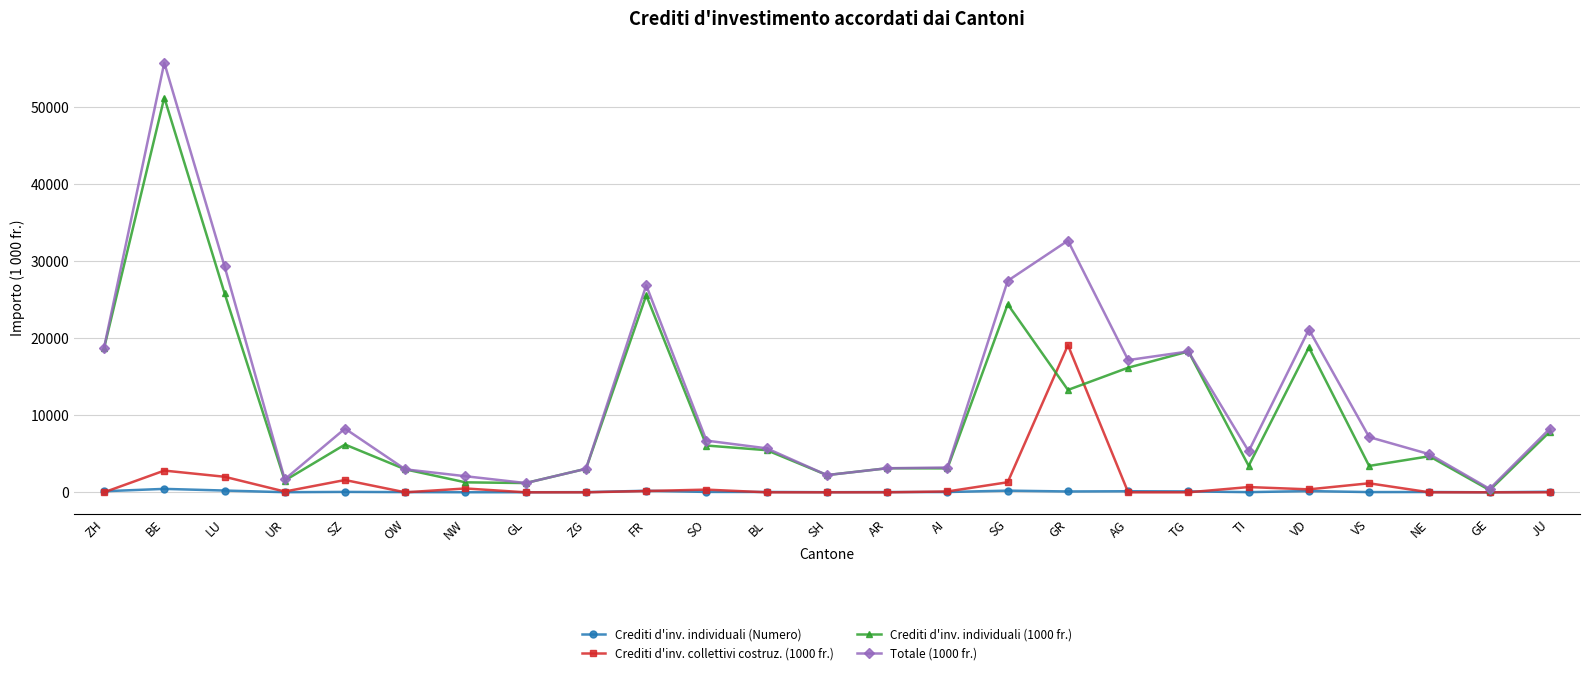

At which category is the sum across all series the highest?

BE